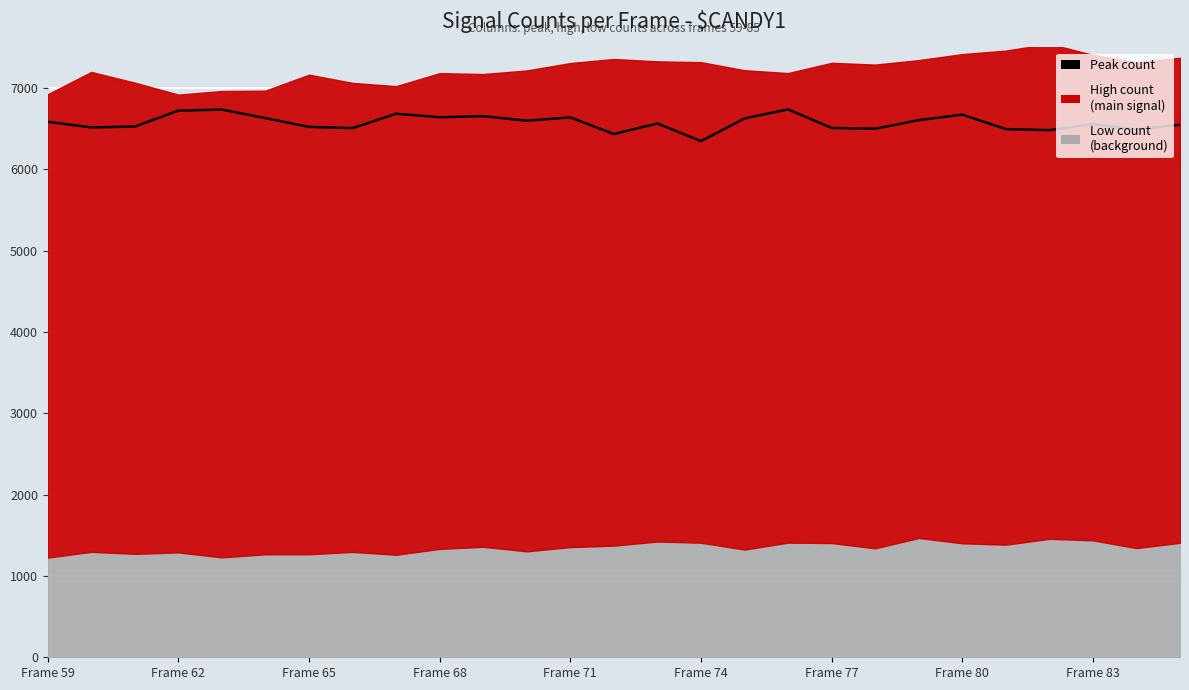

Reading left to right, list all the values displayed in this chart.

6586	6517	6527	6723	6736	6631	6523	6508	6685	6642	6655	6599	6640	6435	6565	6348	6627	6738	6510	6500	6606	6674	6496	6483	6556	6492	6549